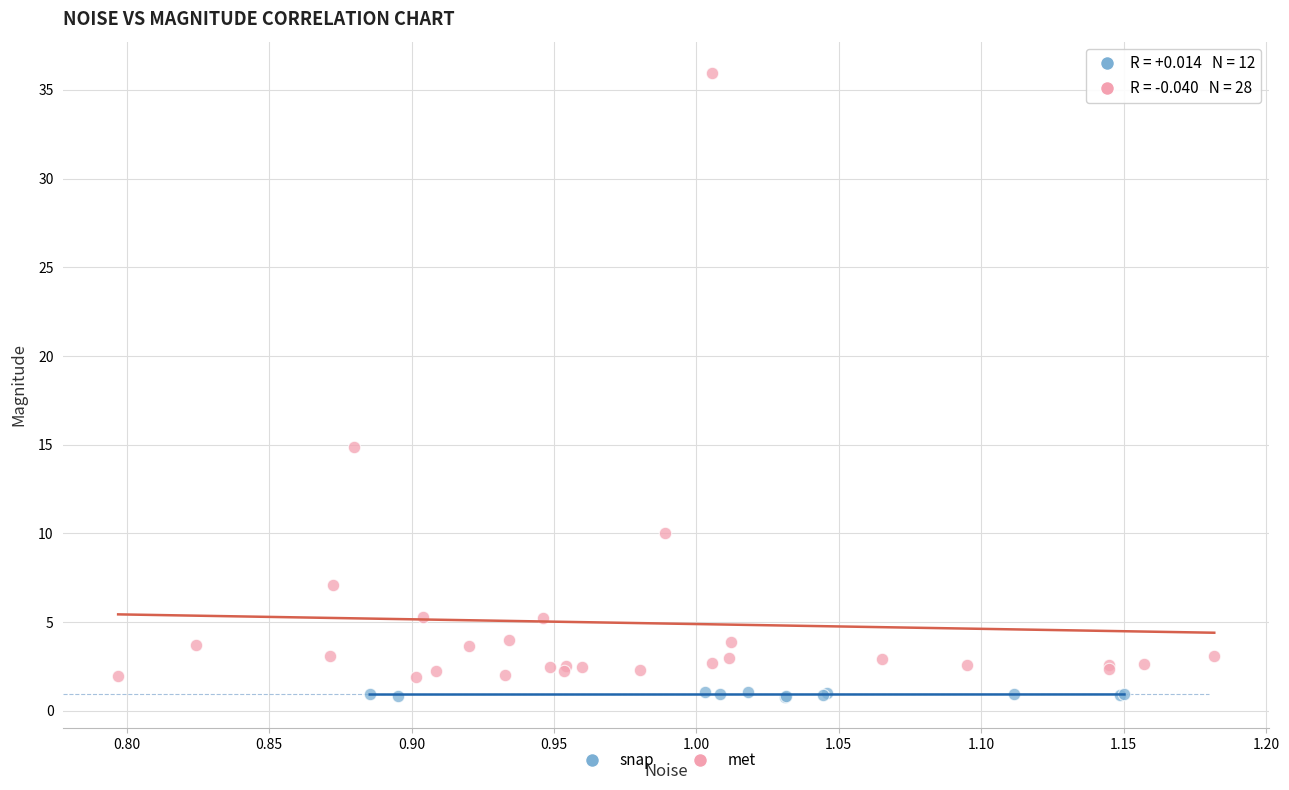

Which series has the widest spread of Y values?

met